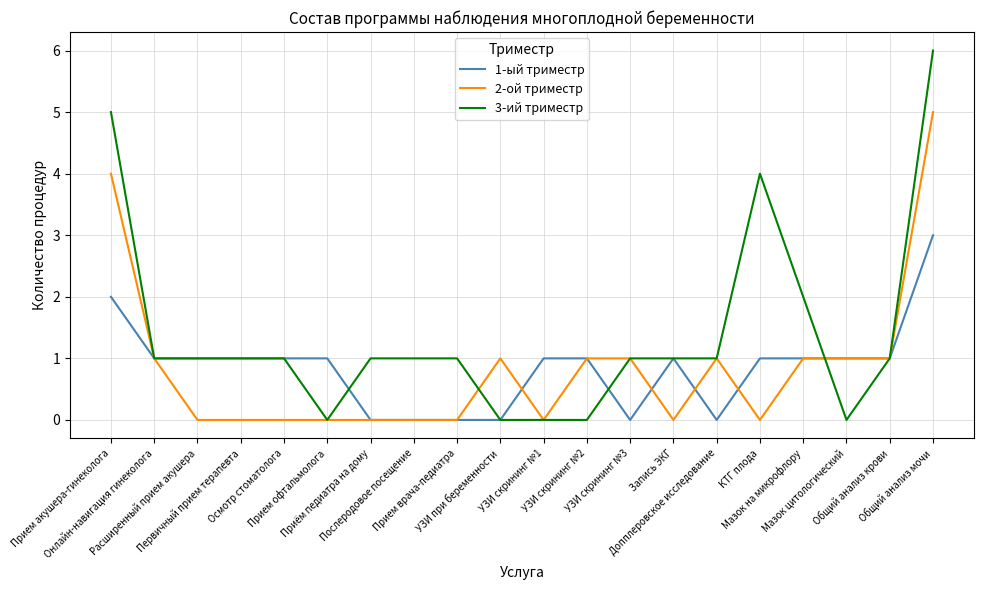

What is the spread (max minus min) of values at Запись ЭКГ?

1